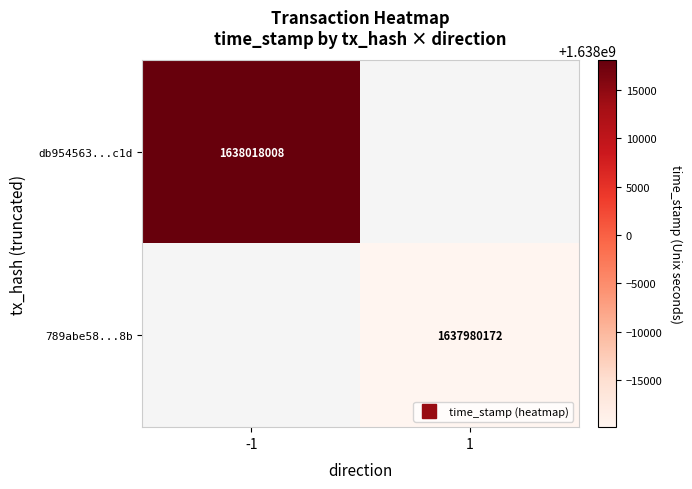

How many values in db954563...c1d are above zero?

1